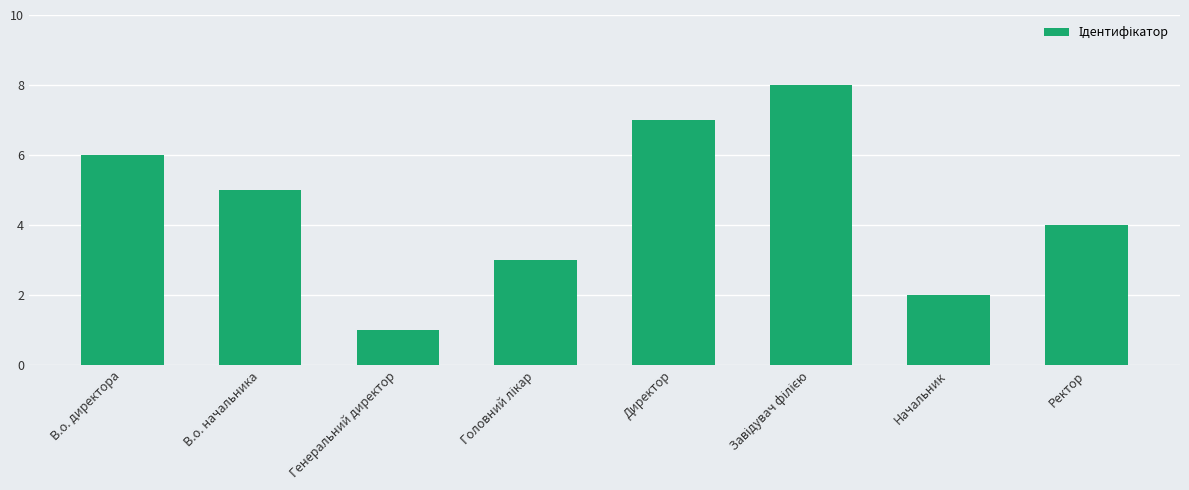

How many values are between 3 and 7?

5